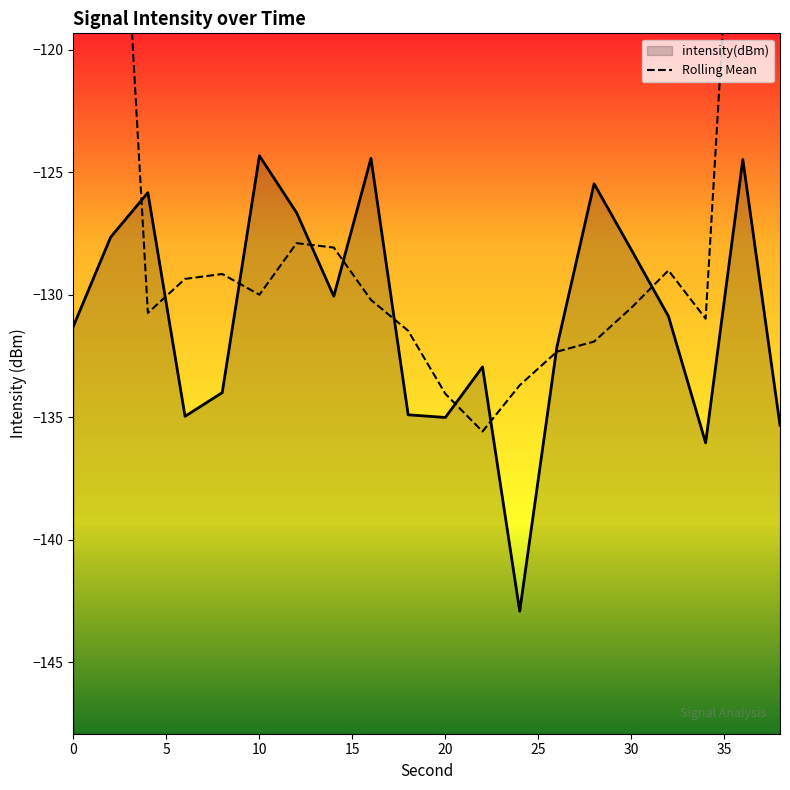

How many data points are less than -130?

12